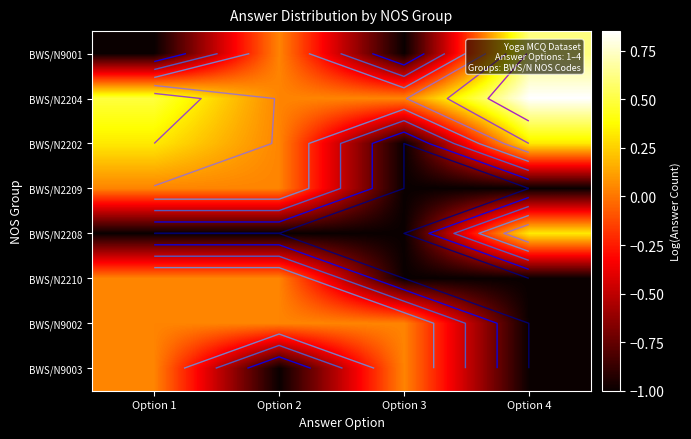

How many values in BWS/N2209 are above zero?

2